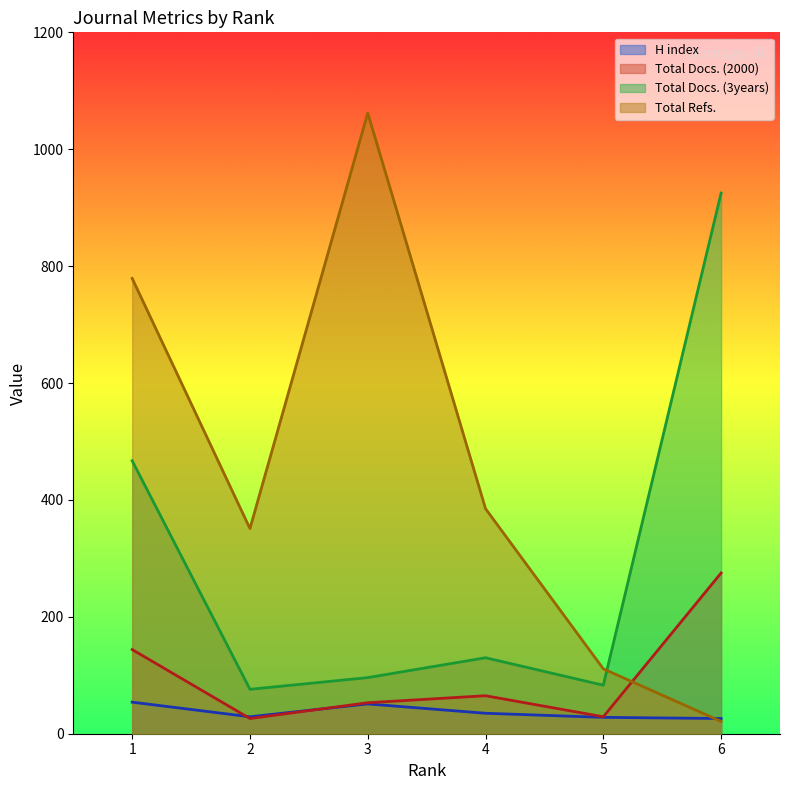

Where is the first local maximum for Total Docs. (2000)?

4